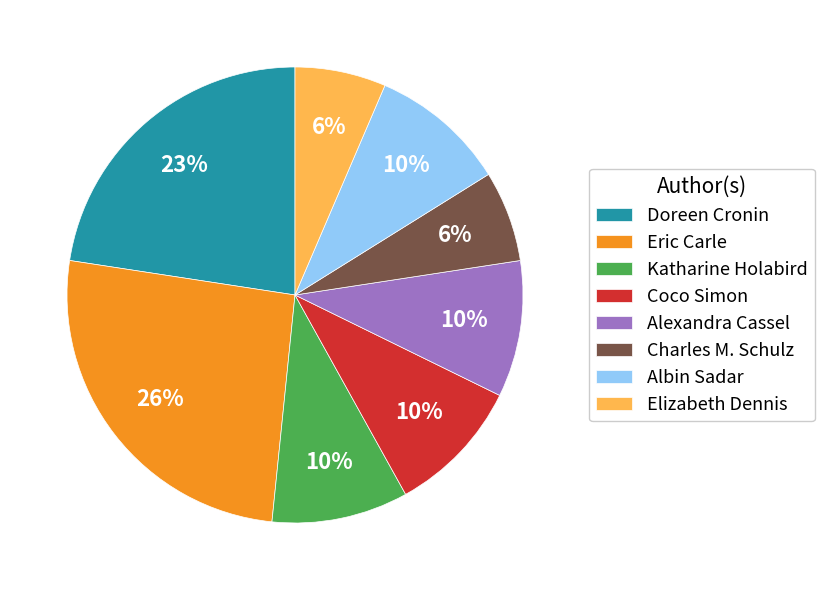

How many segments does this pie chart have?

8